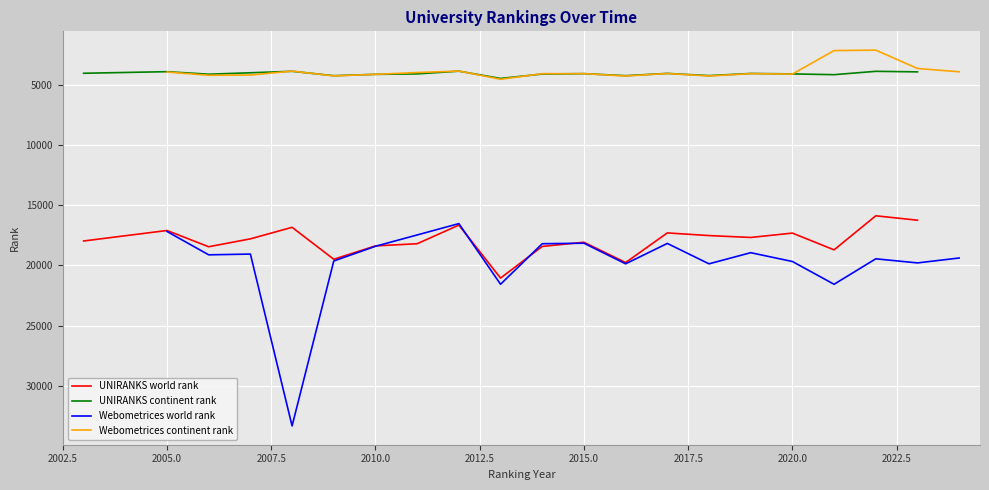

Which series has the largest range (max minus min)?

Webometrices world rank